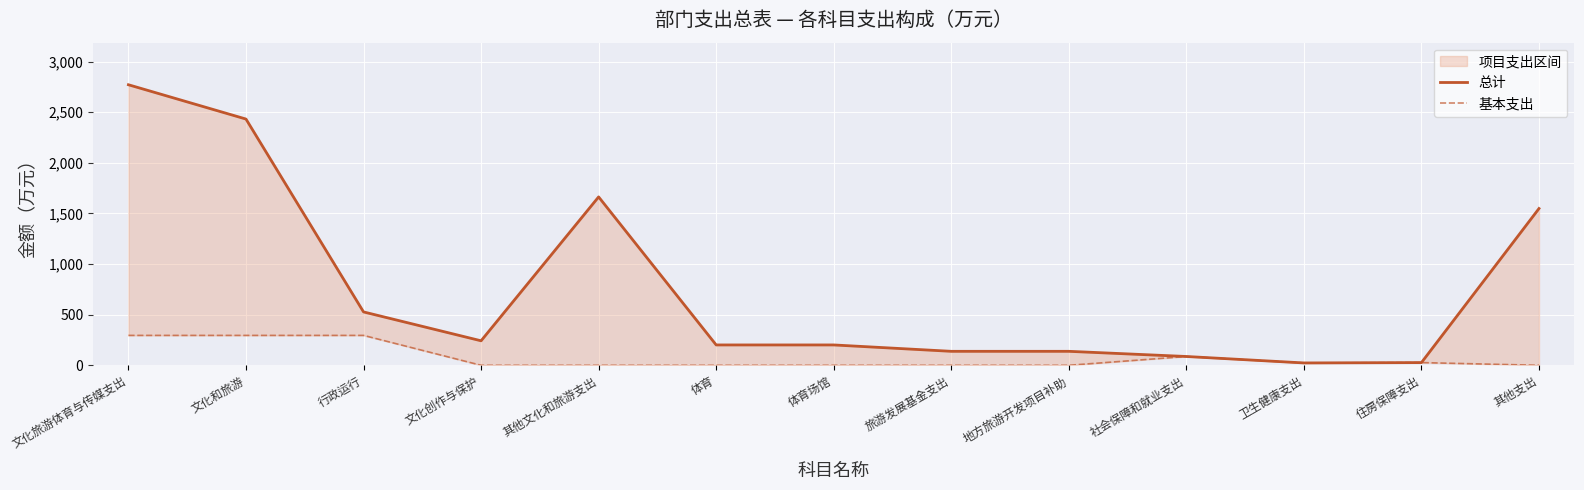

What is the maximum value shown in the chart?

2772.0